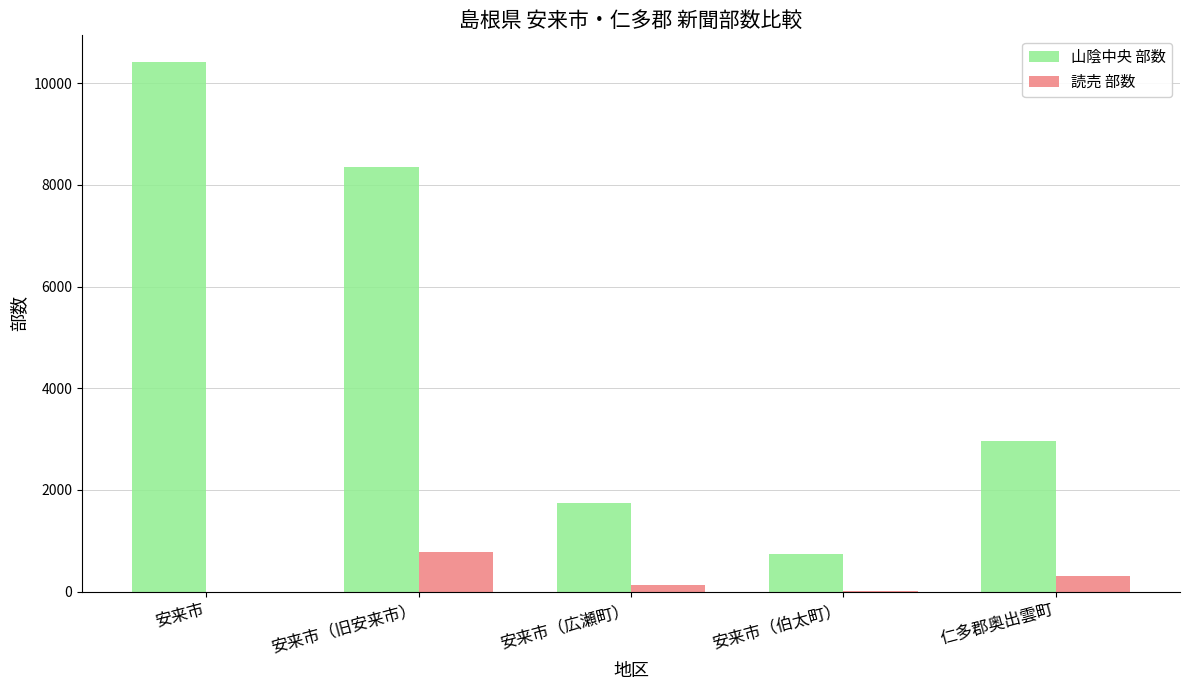

Between 安来市（伯太町） and 仁多郡奥出雲町, which series saw the biggest shift?

山陰中央 部数